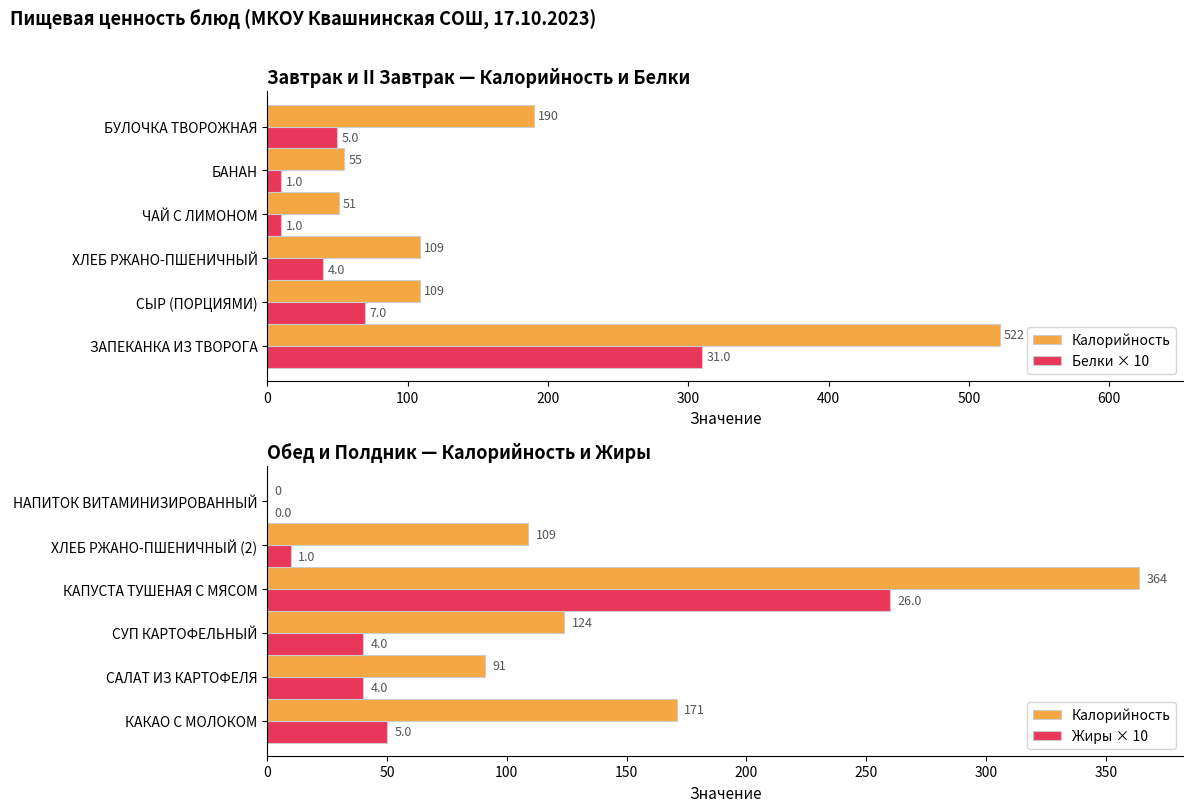

Does the chart contain stacked bars?

No